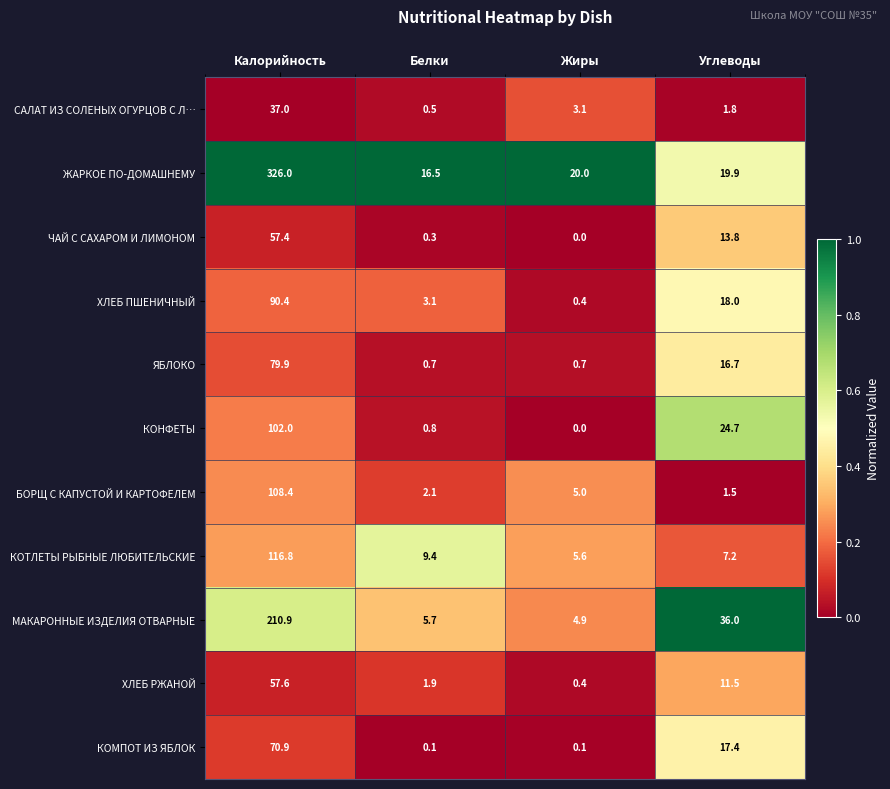

Which series has the largest total across all categories?

ЖАРКОЕ ПО-ДОМАШНЕМУ